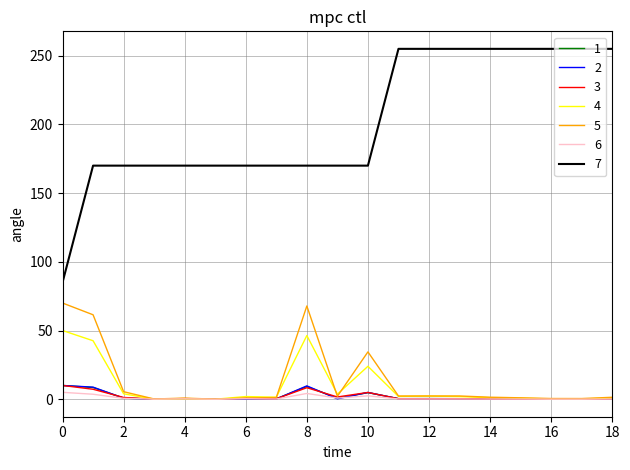

True or false: 7 and 1 cross at least once.

False